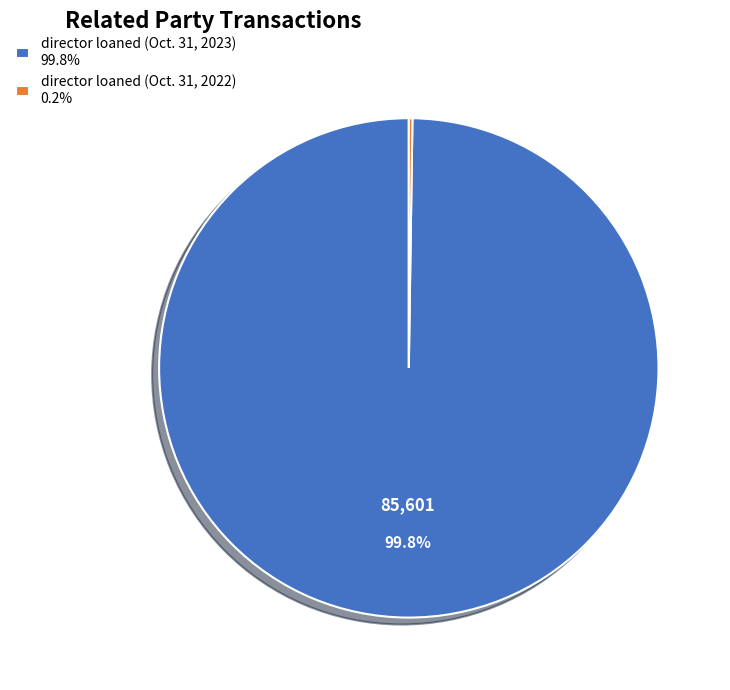

Which category accounts for the majority?

director loaned (Oct. 31, 2023)